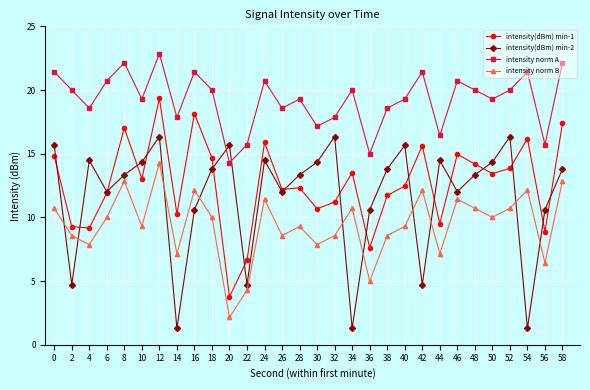

Is it true that intensity(dBm) min-1 equals 29.3 at 8?

False